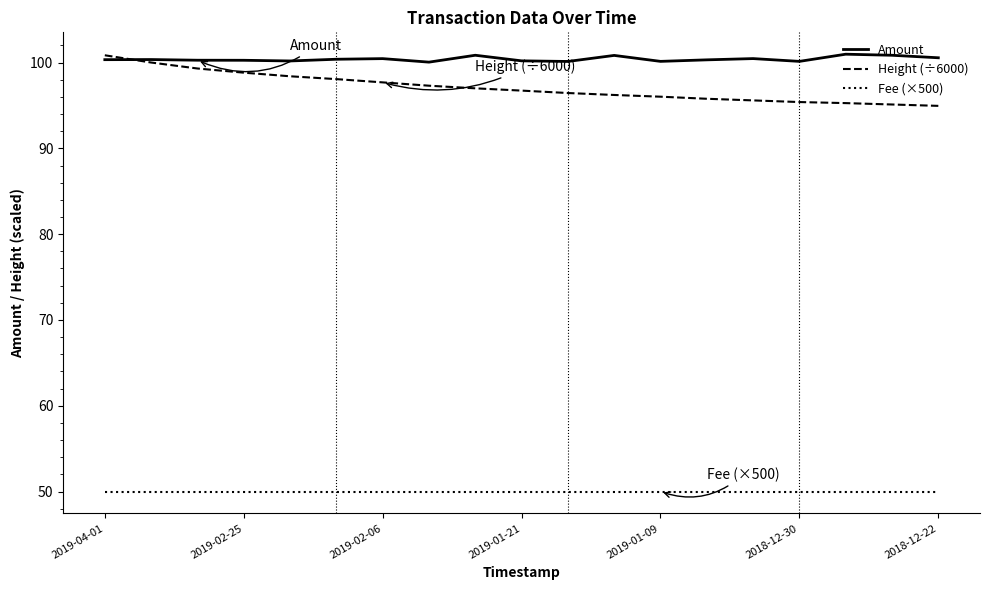

True or false: Fee (×500) and Amount cross at least once.

False